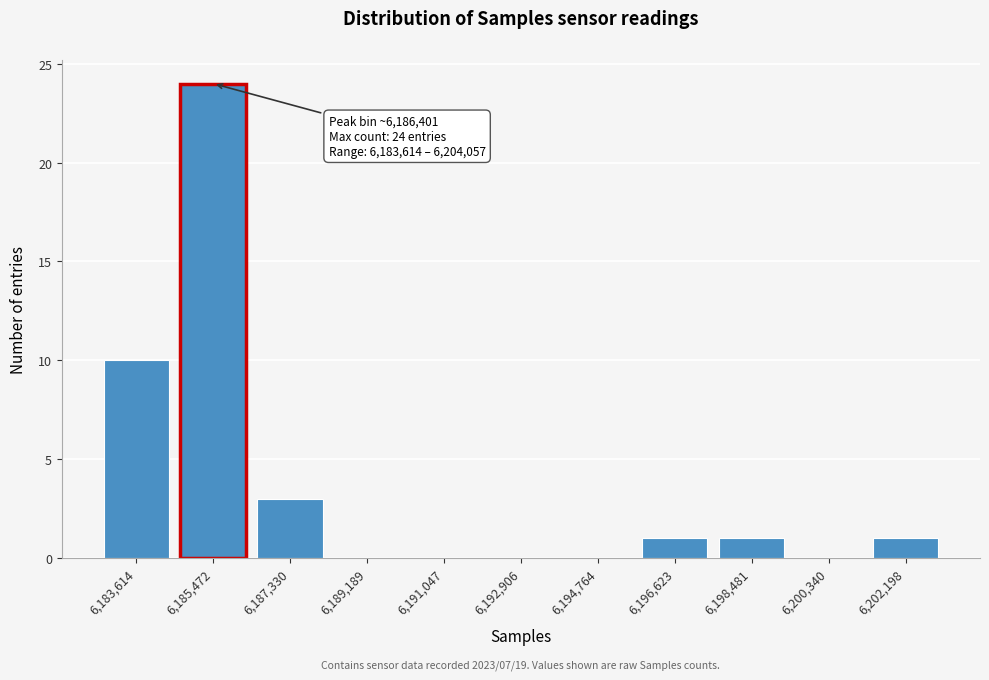

Reading left to right, extract all data points from this chart.

6,183,614=10	6,185,472=24	6,187,330=3	6,189,189=0	6,191,047=0	6,192,906=0	6,194,764=0	6,196,623=1	6,198,481=1	6,200,340=0	6,202,198=1